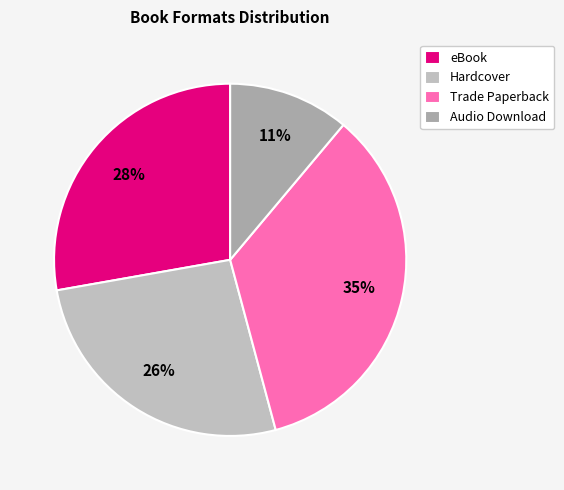

To the nearest percent, what is the difference between the largest and smallest slice percentages?

24%